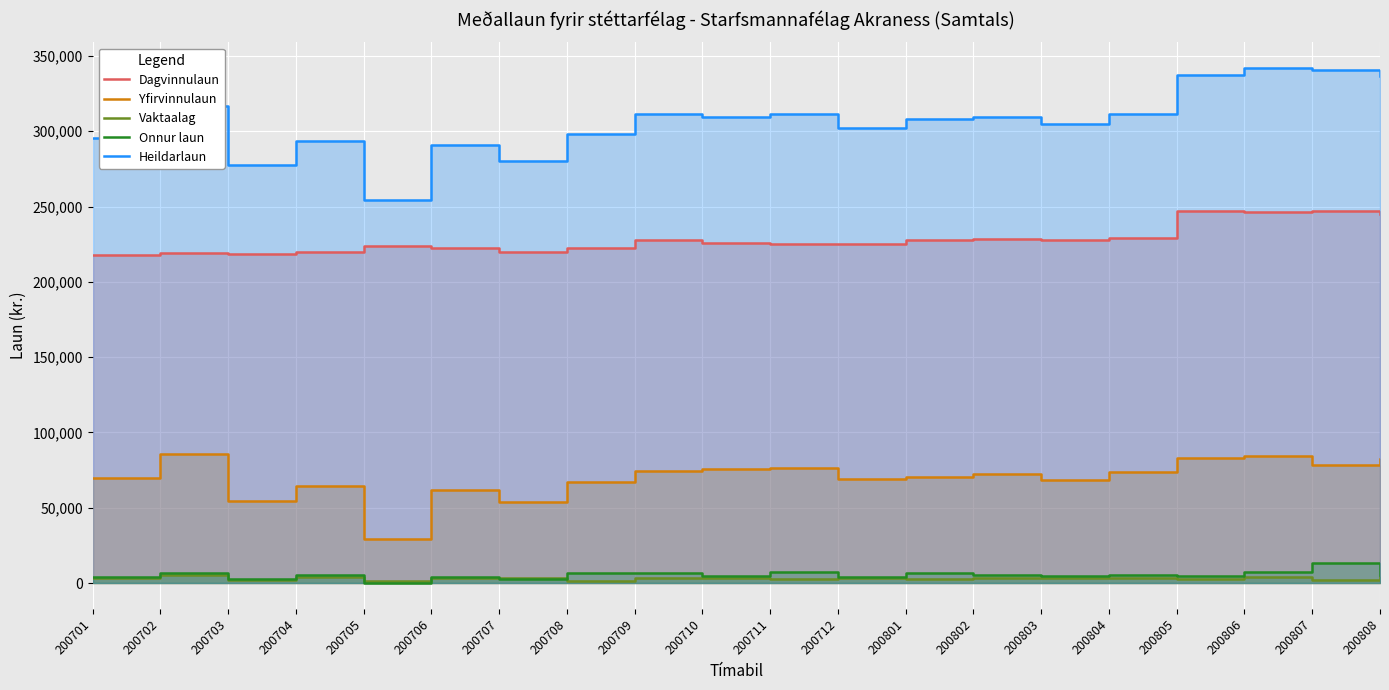

Reading left to right, list all the values displayed in this chart.

Dagvinnulaun: 200701=217985	200702=218876	200703=218446	200704=219970	200705=223544	200706=222209	200707=220097	200708=222160	200709=227742	200710=225605	200711=225001	200712=225042	200801=228134	200802=228646	200803=228036	200804=229255	200805=247021	200806=246116	200807=246880	200808=244909
Yfirvinnulaun: 200701=70025	200702=85757	200703=54260	200704=64398	200705=29351	200706=61639	200707=53769	200708=67376	200709=74271	200710=75850	200711=76422	200712=69240	200801=70357	200802=72205	200803=68403	200804=73512	200805=83128	200806=84539	200807=78362	200808=82473
Vaktaalag: 200701=3169	200702=5577	200703=1900	200704=3932	200705=1654	200706=3429	200707=3432	200708=1572	200709=3171	200710=3606	200711=2951	200712=3365	200801=2378	200802=3351	200803=3578	200804=3451	200805=2596	200806=3775	200807=1925	200808=3956
Onnur laun: 200701=4226	200702=6487	200703=3026	200704=5109	200705=0	200706=3888	200707=2962	200708=6928	200709=6512	200710=4497	200711=7199	200712=4311	200801=7018	200802=5402	200803=4946	200804=5439	200805=4682	200806=7532	200807=13476	200808=5122
Heildarlaun: 200701=295405	200702=316697	200703=277632	200704=293408	200705=254549	200706=291165	200707=280260	200708=298036	200709=311695	200710=309559	200711=311572	200712=301959	200801=307886	200802=309603	200803=304964	200804=311657	200805=337427	200806=341962	200807=340643	200808=336460